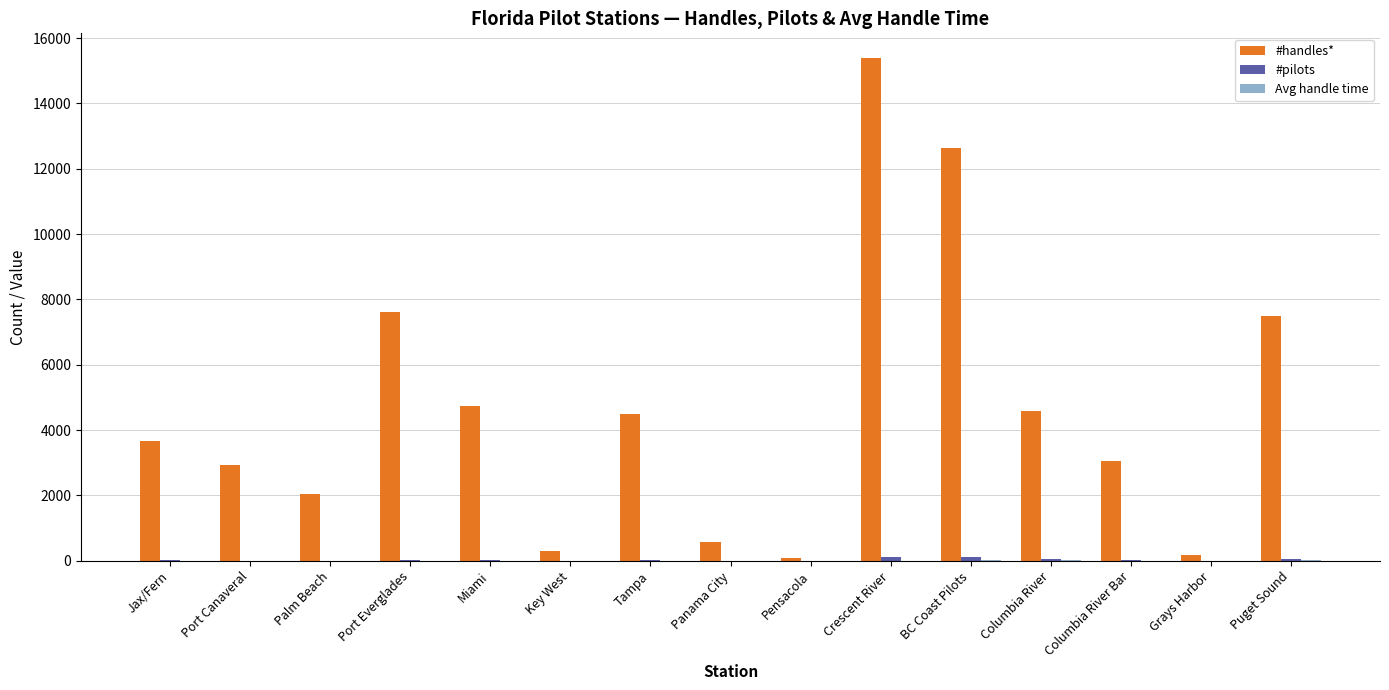

True or false: #handles* has a value of 2128.9 at Columbia River Bar.

False